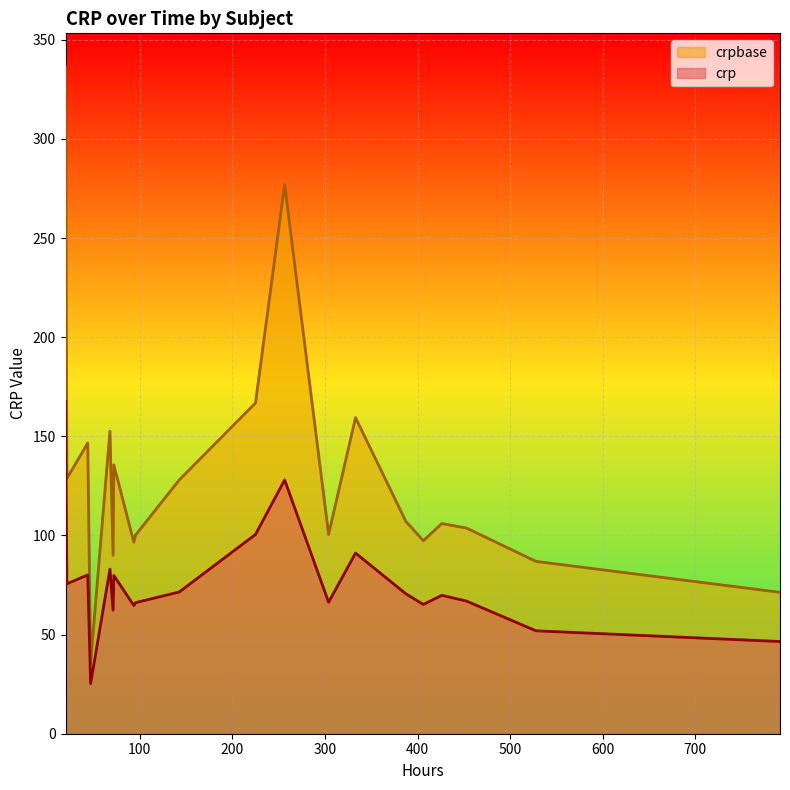

At which category does the chart reach its minimum across all series?

2